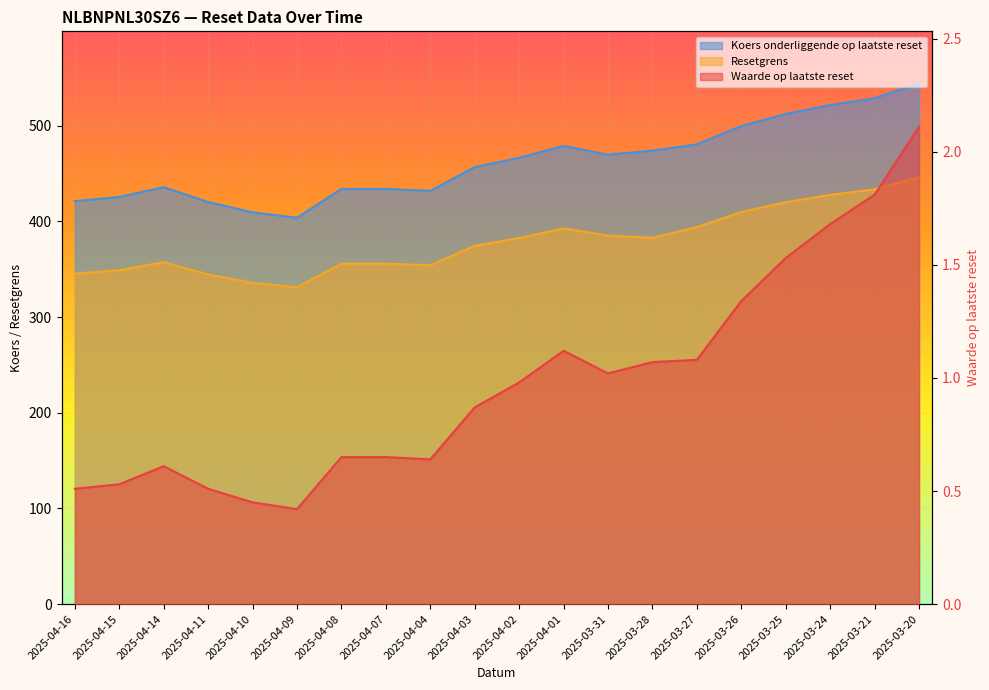

At how many categories does at least one series exceed 461?

10